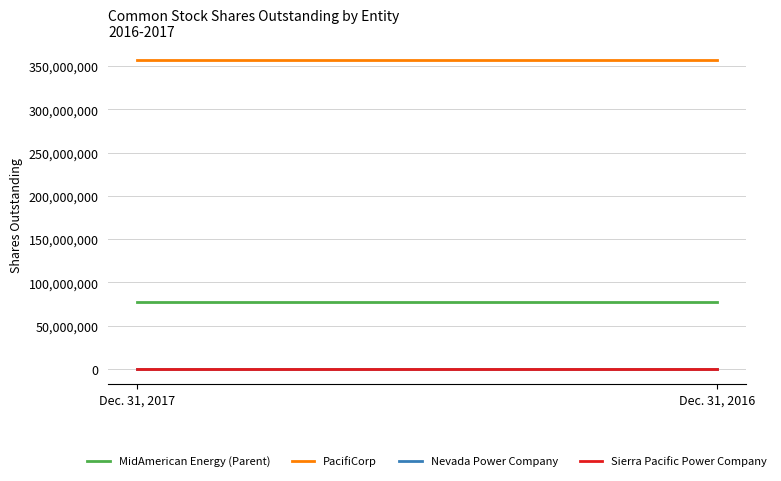

Reading right to left, list all the values displayed in this chart.

MidAmerican Energy (Parent): Dec. 31, 2016=77000000	Dec. 31, 2017=77000000
PacifiCorp: Dec. 31, 2016=357000000	Dec. 31, 2017=357000000
Nevada Power Company: Dec. 31, 2016=1000	Dec. 31, 2017=1000
Sierra Pacific Power Company: Dec. 31, 2016=1000	Dec. 31, 2017=1000